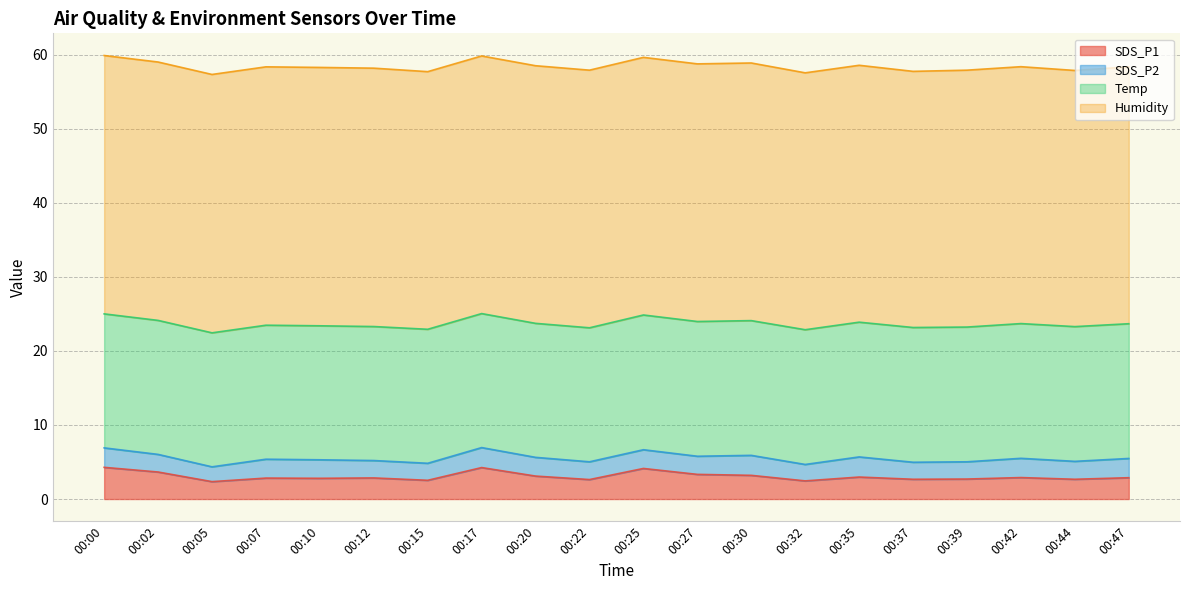

How many interior local valleys does the Humidity series have?

2